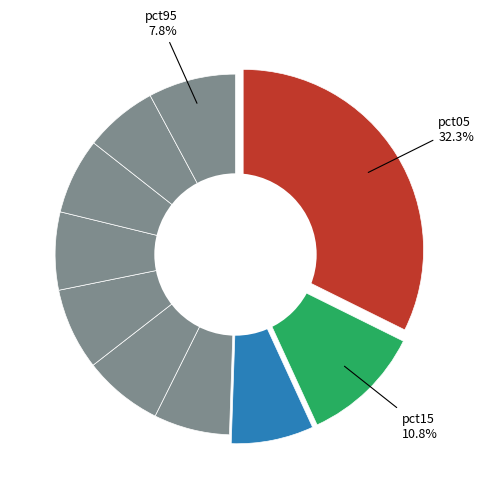

Combined, what portion of the pie is pct15 and pct45?

18.0%